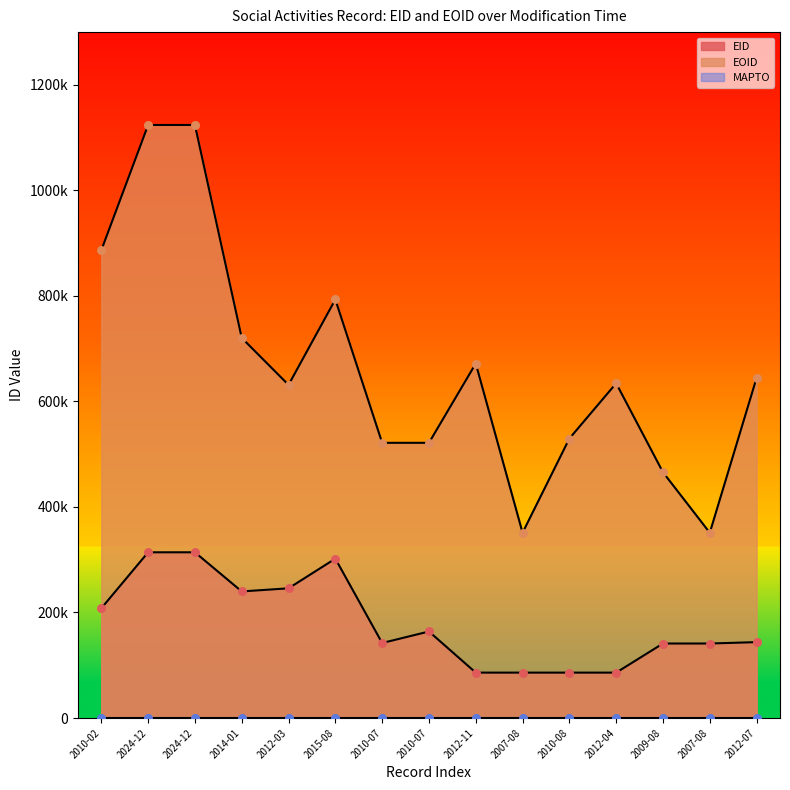

Which series reaches the maximum Y coordinate?

EOID